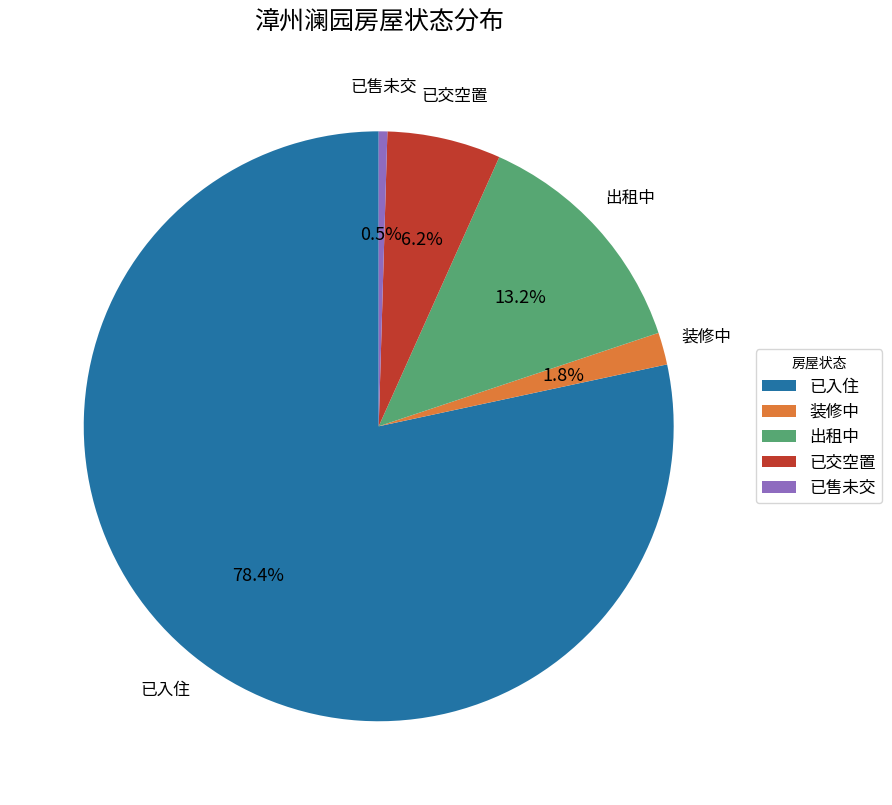

Which has a higher value, 装修中 or 已入住?

已入住